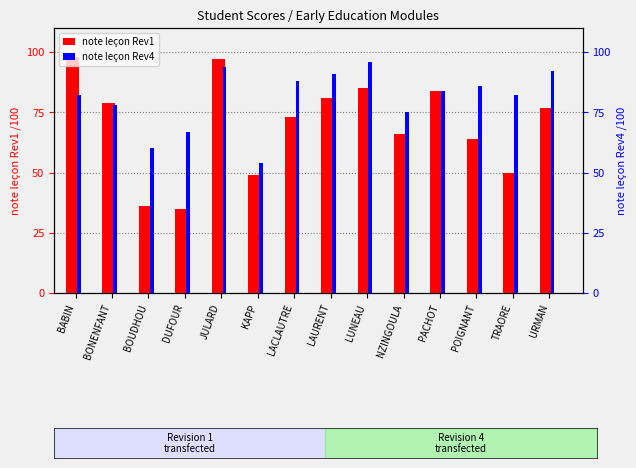

Is it true that note lecon Rev1 equals 115 at POIGNANT?

False